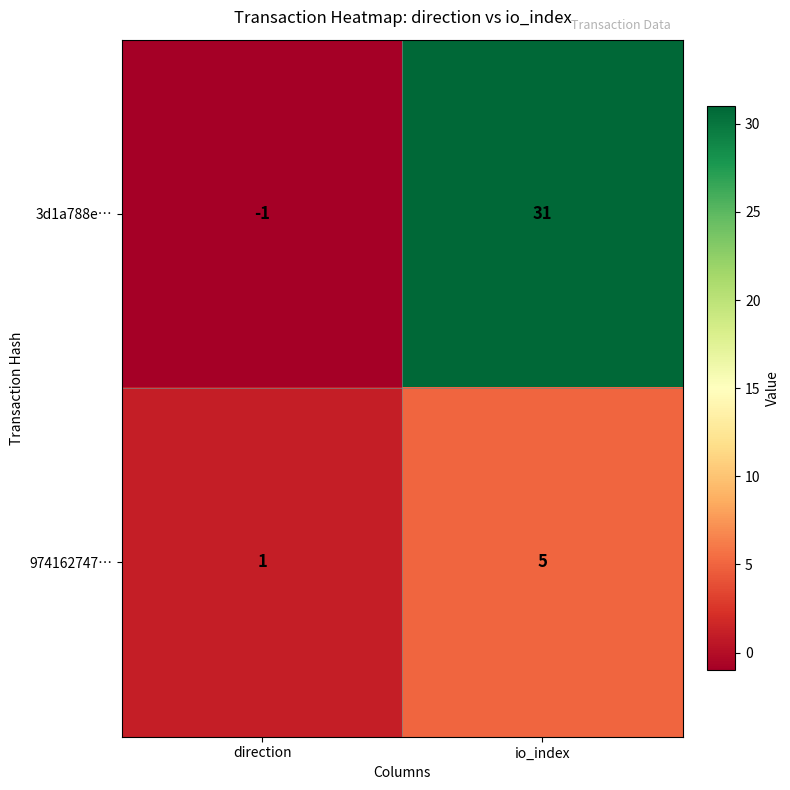

At how many categories does at least one series exceed 4?

1